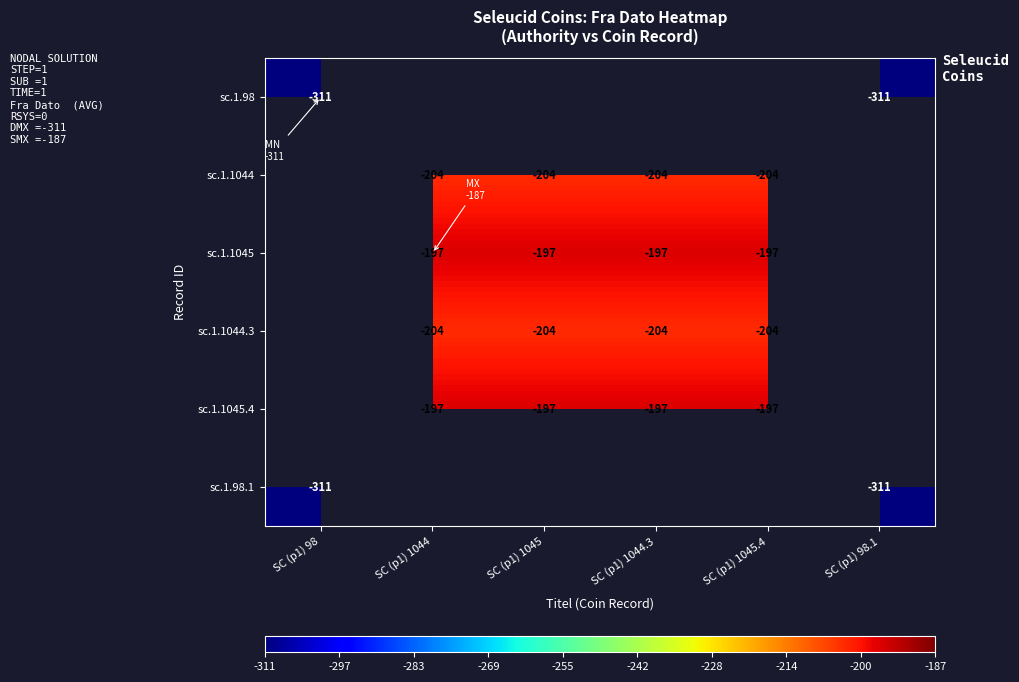

The value of sc.1.1044 at SC (p1) 1044 is -43. True or false?

False